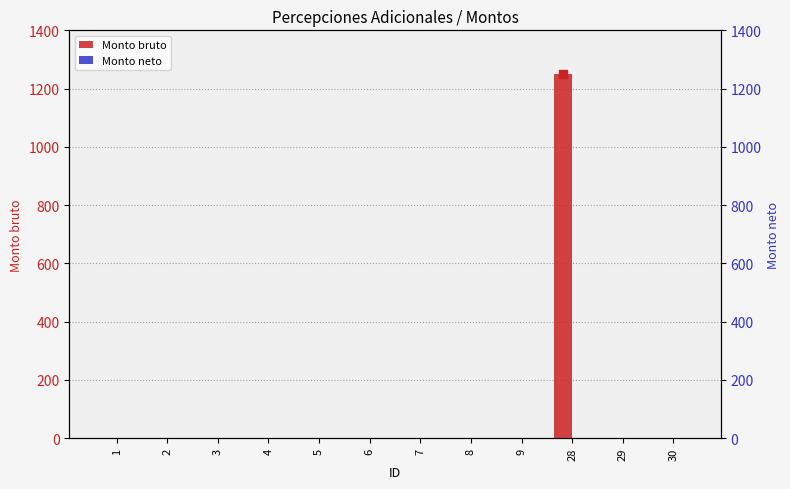

Is the value of Monto bruto at 8 greater than the value of Monto neto at 4?

No